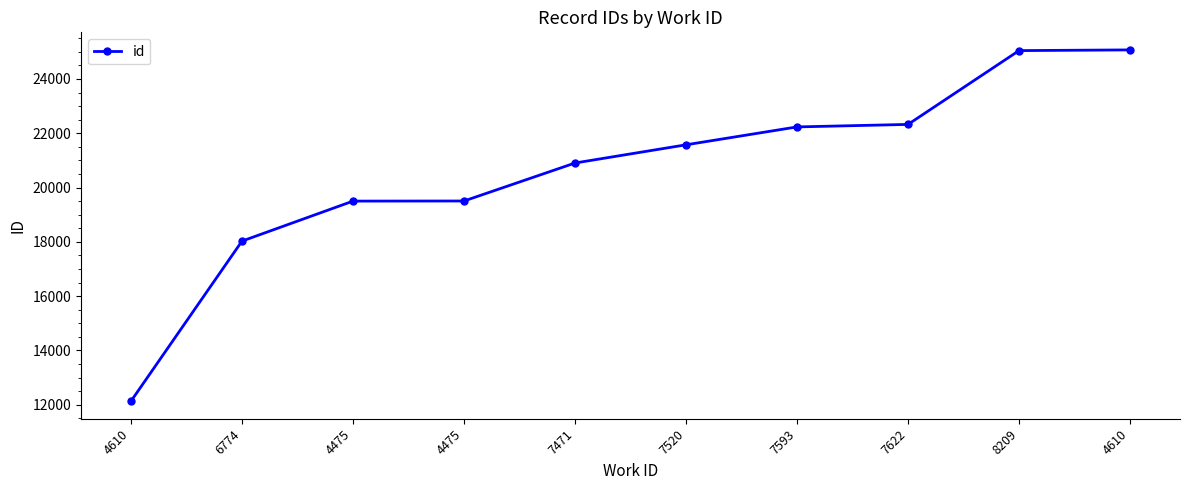

How many lines are shown in the chart?

1